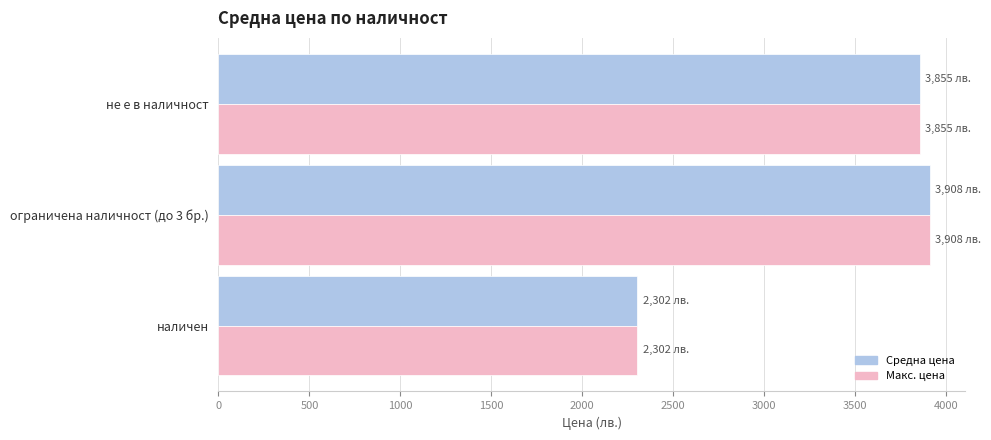

What is the average value of the Макс. цена series?

3354.9